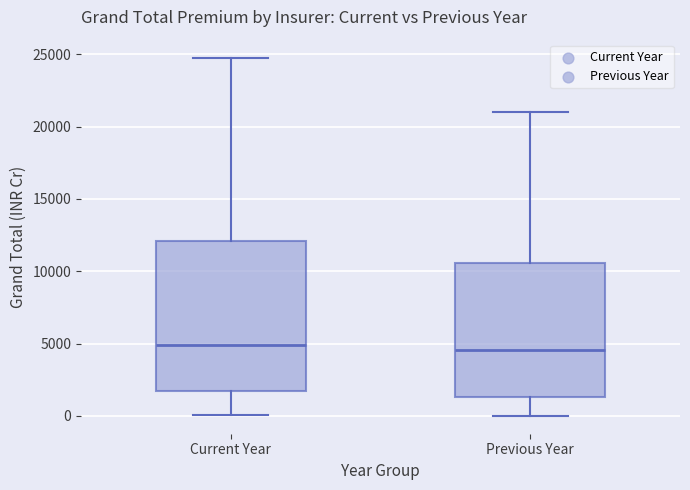

Reading left to right, read every box against the y-axis: the position of its median line, the range the box covers, and the ends of its whiskers. The values are not printed on the chart, so give them approximately, as read against the axis.

Current Year: median 5000, box 1500 to 12000, whiskers 0 to 25000
Previous Year: median 4500, box 1500 to 10500, whiskers 0 to 21000